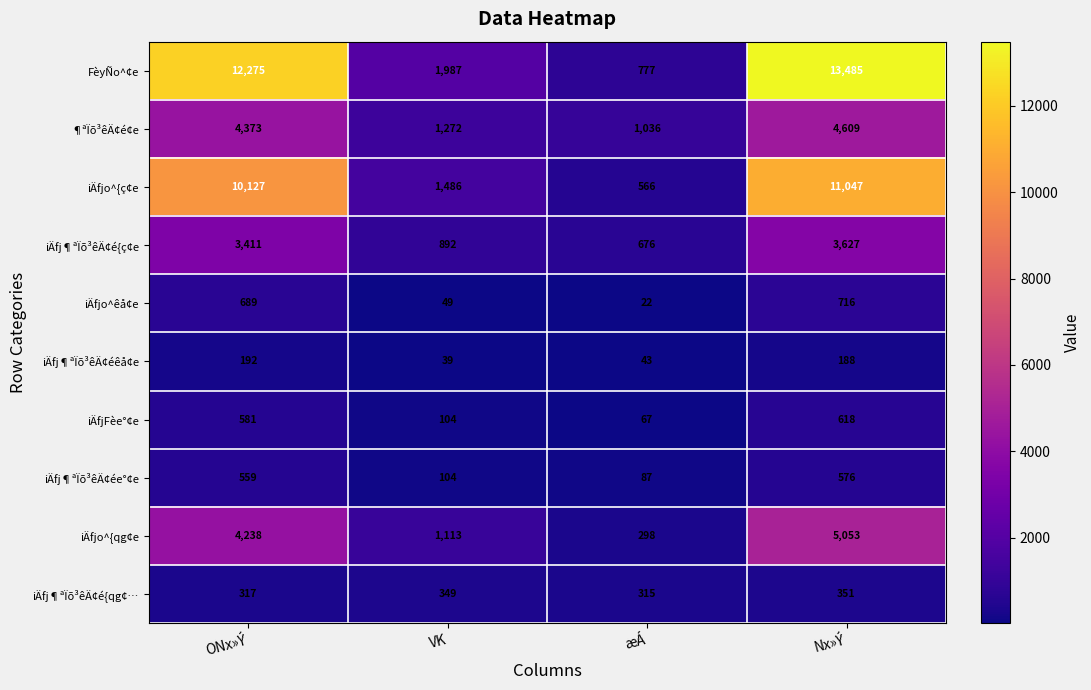

Is the value of ¶ªÏõ³êÄ¢é¢e at Nx»Ý greater than the value of iÄfjo^{qg¢e at æÁ?

Yes